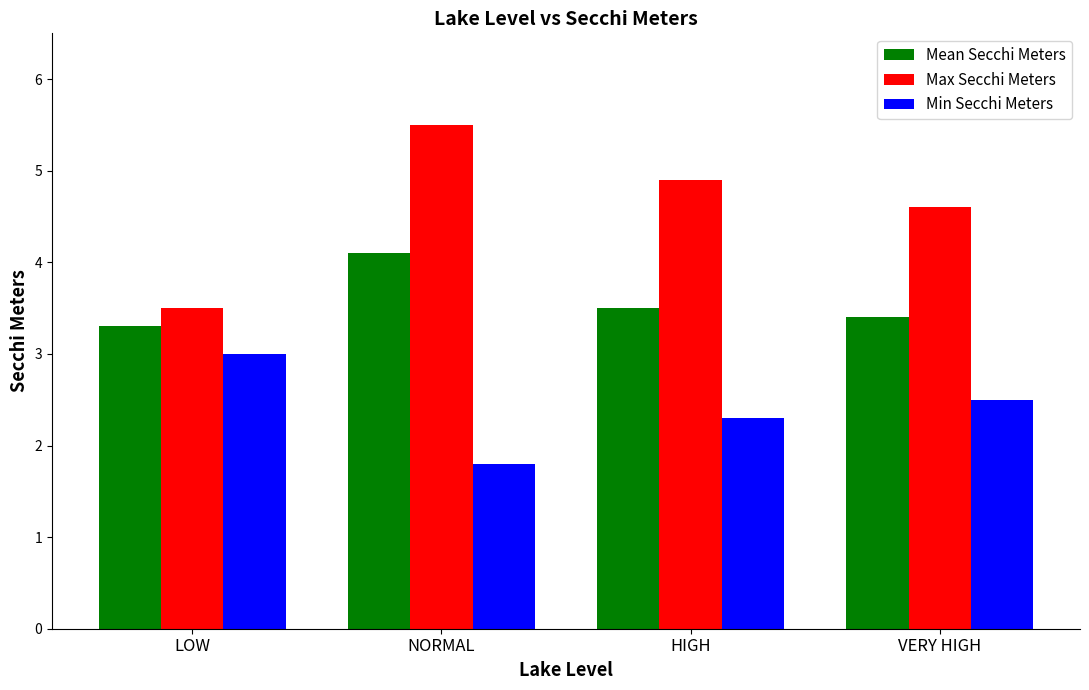

What is the average value of the Min Secchi Meters series?

2.4